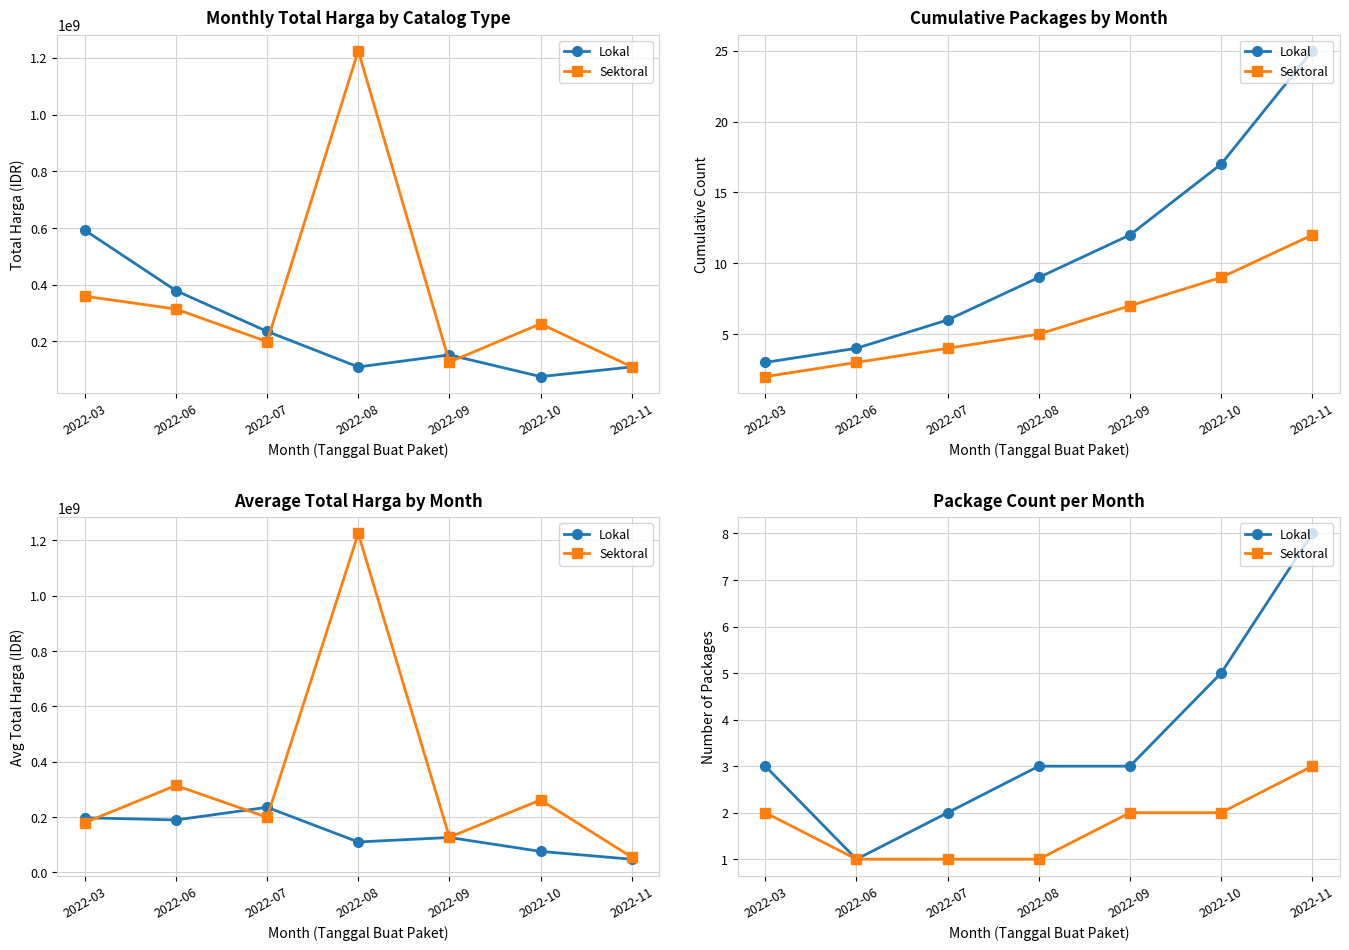

Reading left to right, extract all data points from this chart.

Lokal: 2022-03=3	2022-06=1	2022-07=2	2022-08=3	2022-09=3	2022-10=5	2022-11=8
Sektoral: 2022-03=2	2022-06=1	2022-07=1	2022-08=1	2022-09=2	2022-10=2	2022-11=3